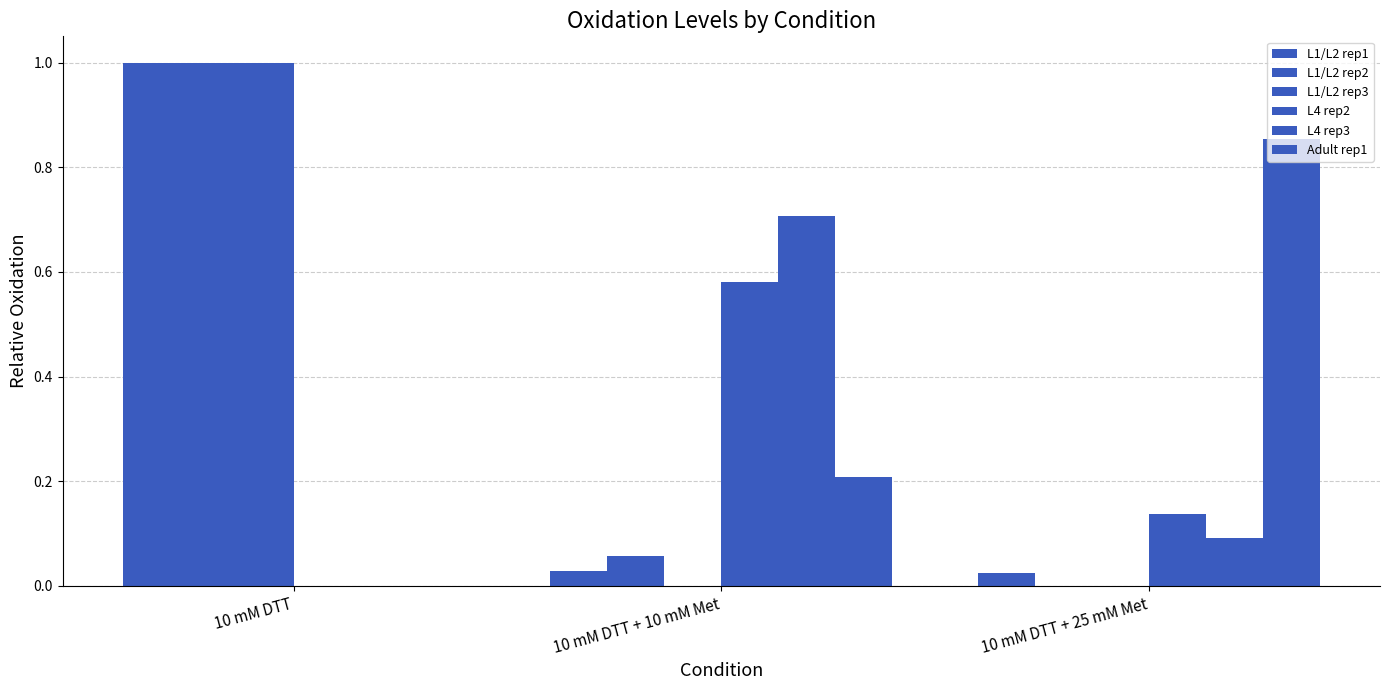

True or false: L4 rep2 has a value of 0.1 at 10 mM DTT + 25 mM Met.

True